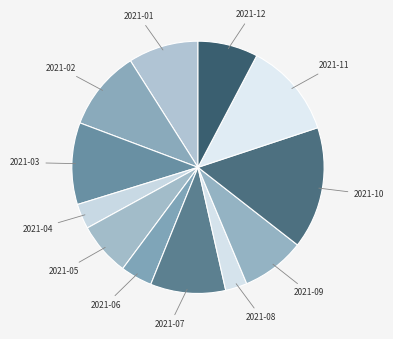

How many slices are in this pie chart?

12